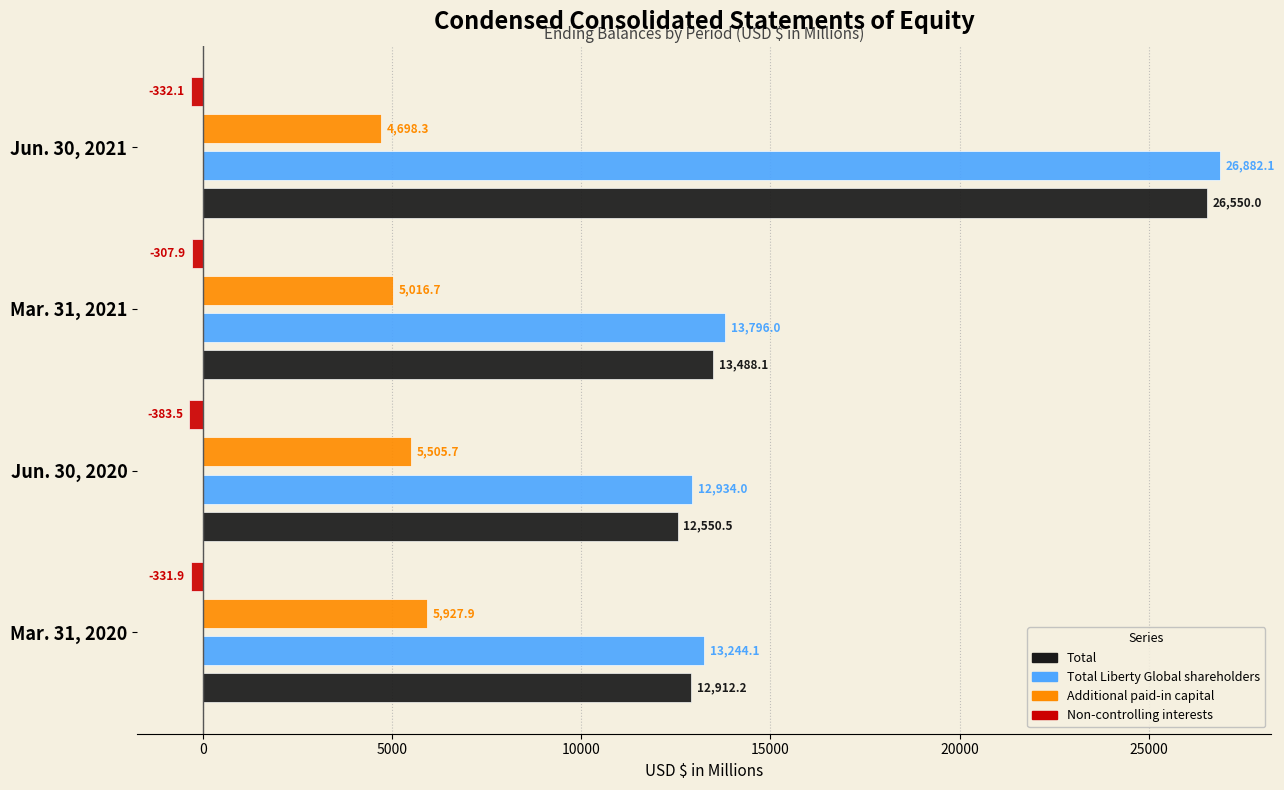

Rank the series by their maximum value, from lowest to highest.

Non-controlling interests, Additional paid-in capital, Total, Total Liberty Global shareholders